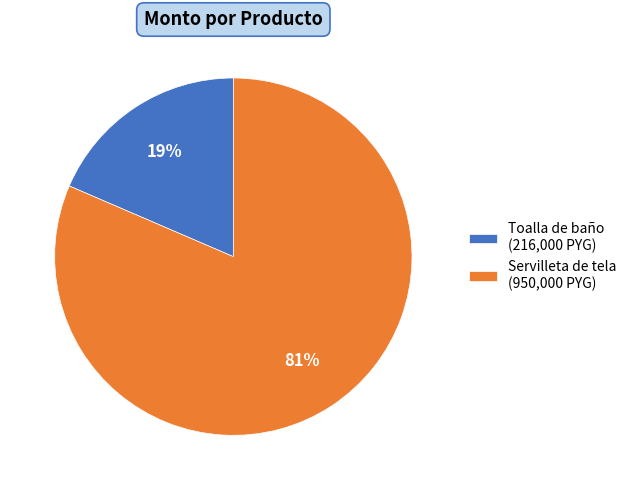

Which has a higher value, Toalla de baño or Servilleta de tela?

Servilleta de tela